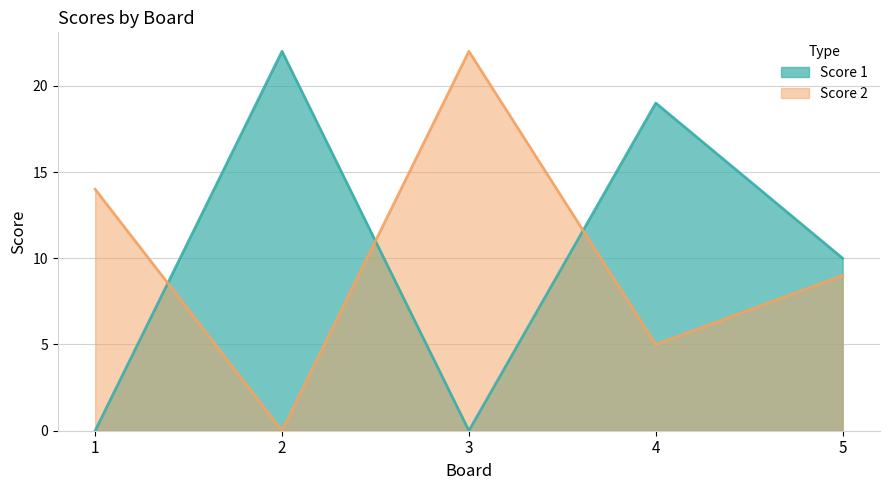

Reading left to right, list all the values displayed in this chart.

Score 1: 1=0	2=22	3=0	4=19	5=10
Score 2: 1=14	2=0	3=22	4=5	5=9